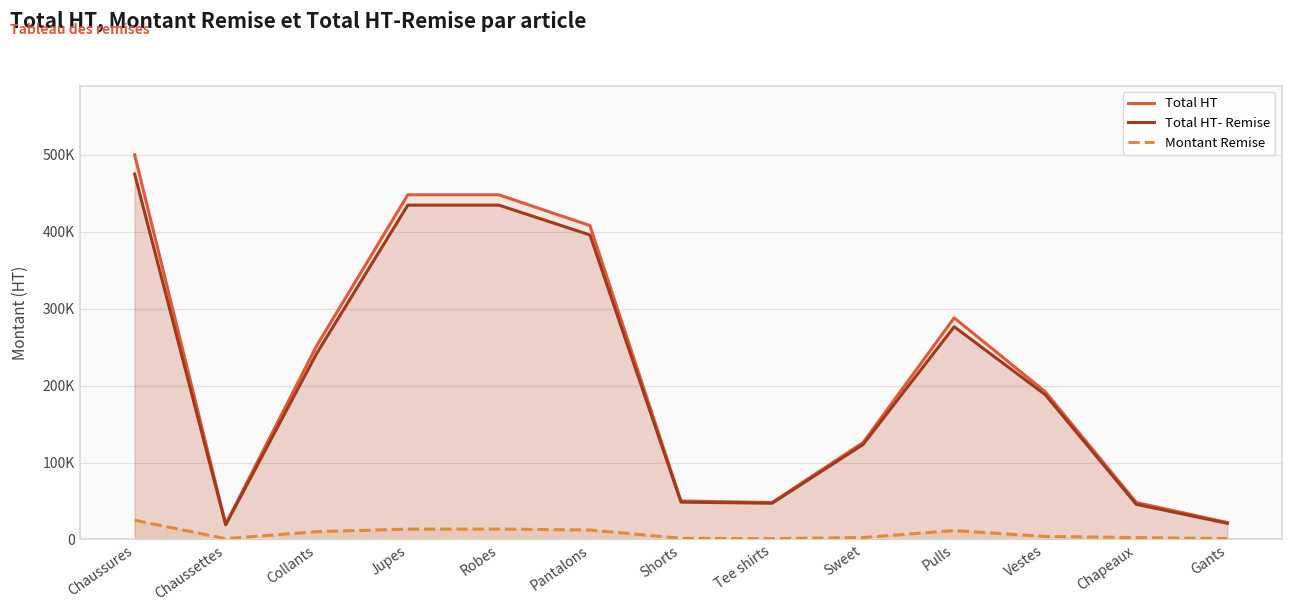

True or false: Montant Remise and Total HT intersect in this chart.

False